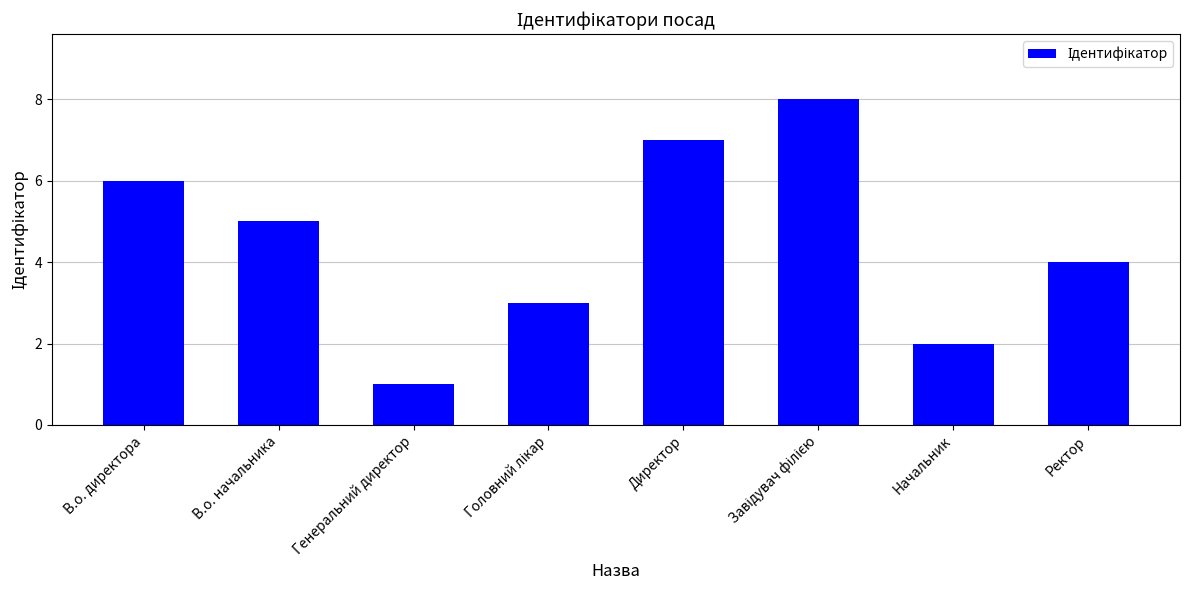

At which category does the chart reach its minimum across all series?

Генеральний директор